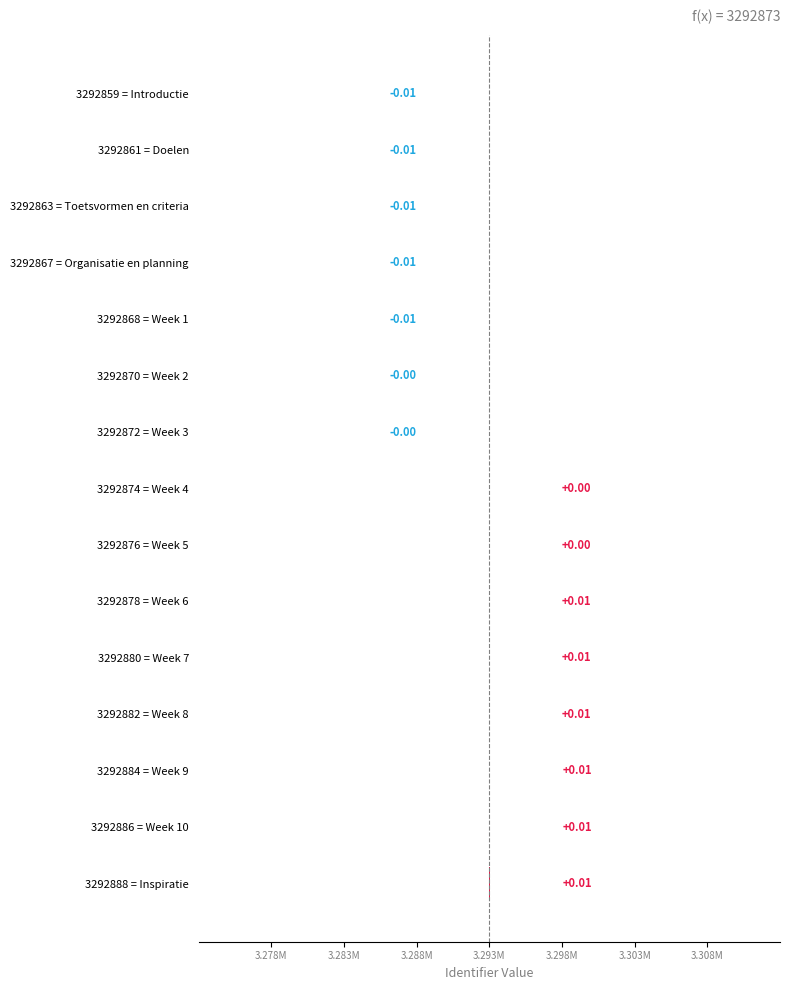

Which has a higher value, 3292872 = Week 3 or 3292882 = Week 8?

3292882 = Week 8